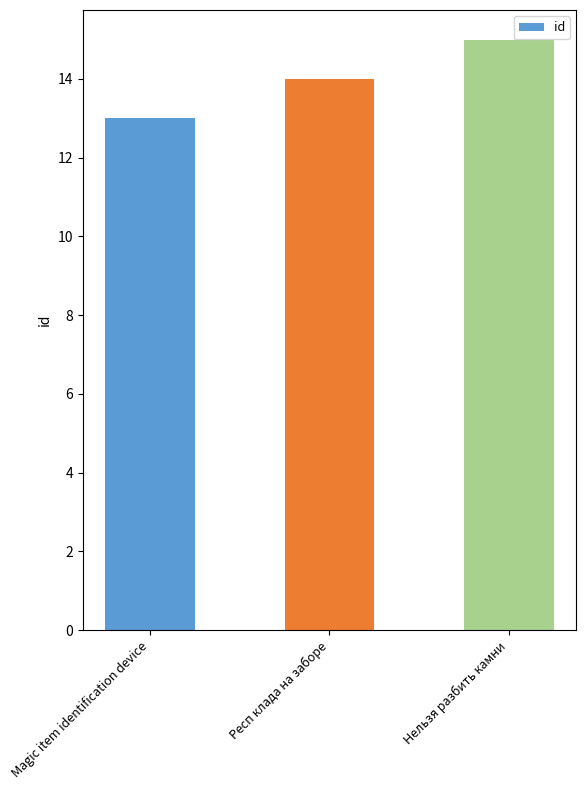

What is the value of the 2nd bar from the left?

14